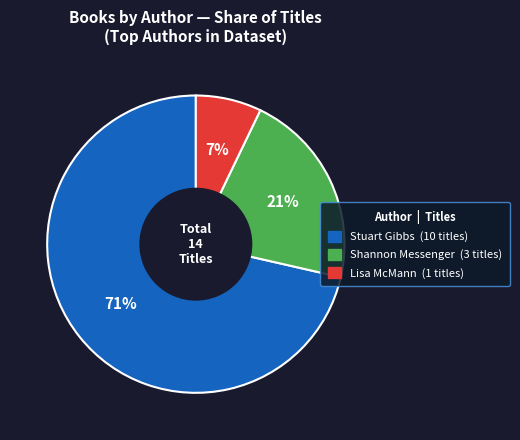

To the nearest percent, what is the average slice percentage?

33%